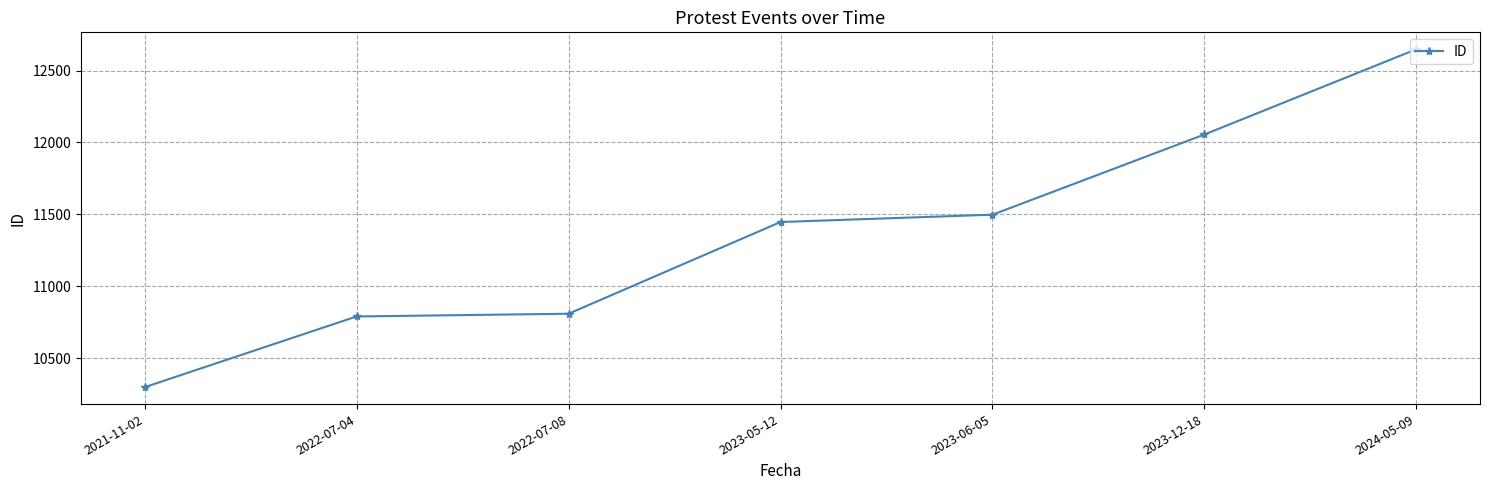

True or false: there are more than 2 points higher than both neighbors.

False